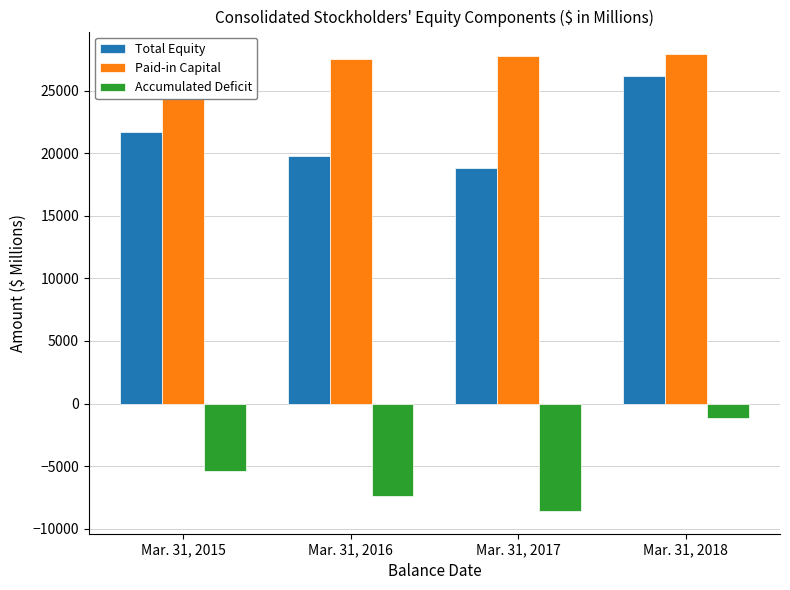

The value of Paid-in Capital at Mar. 31, 2018 is 27911. True or false?

True